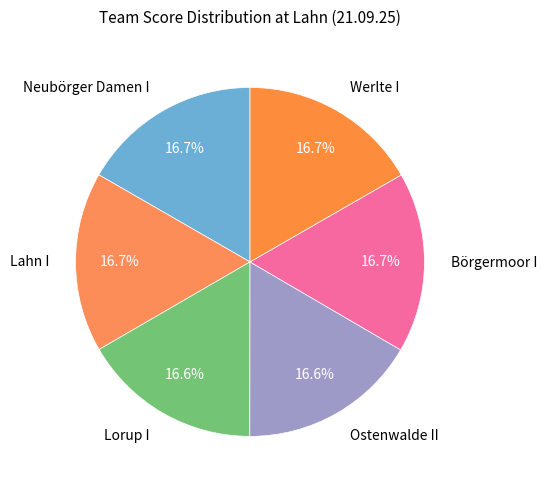

How many slices are in this pie chart?

6